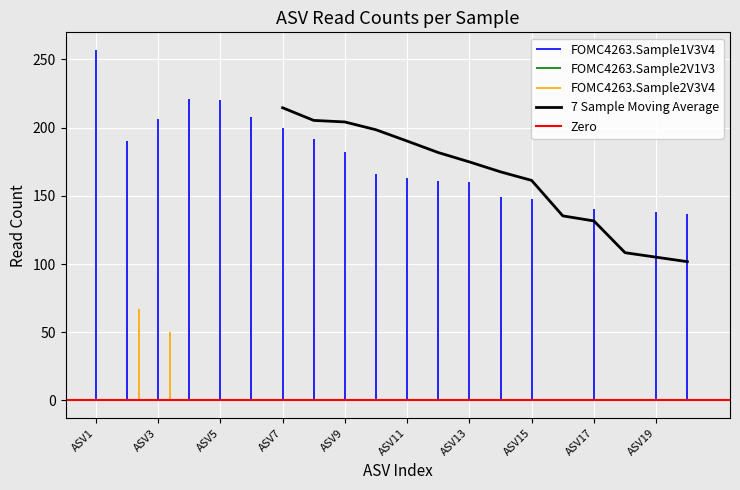

At which label does FOMC4263.Sample1V3V4 first exceed 166?

ASV1